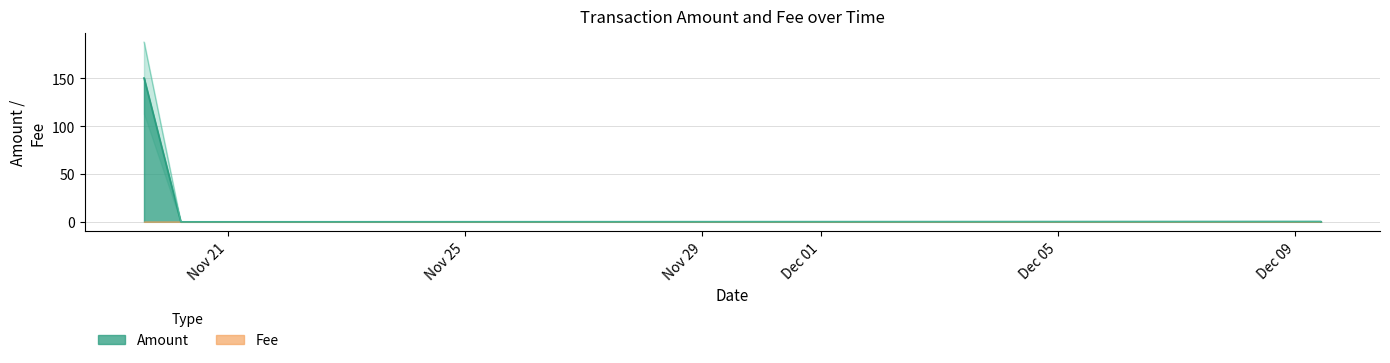

What is the label of the 9th point from the left?

2023-11-19 14:01:47